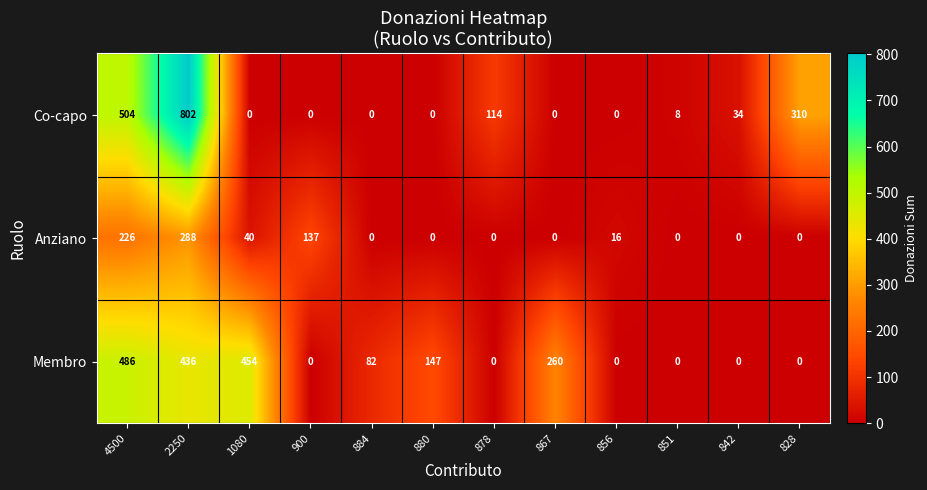

Which series has the largest range (max minus min)?

Co-capo